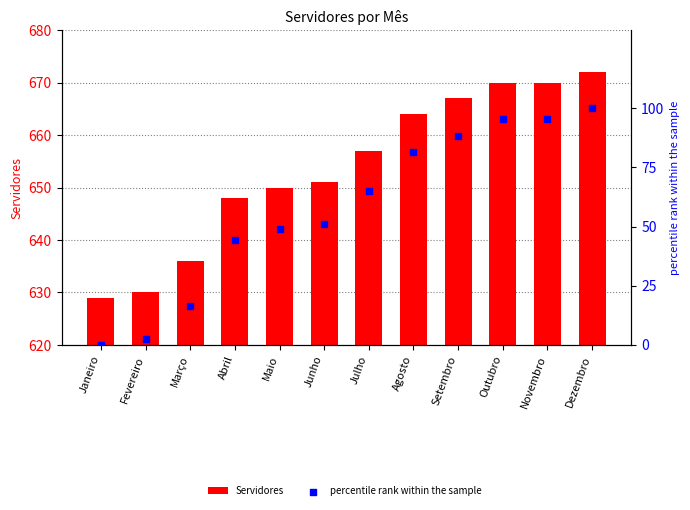

What are all the series names shown in the legend?

Servidores, percentile rank within the sample